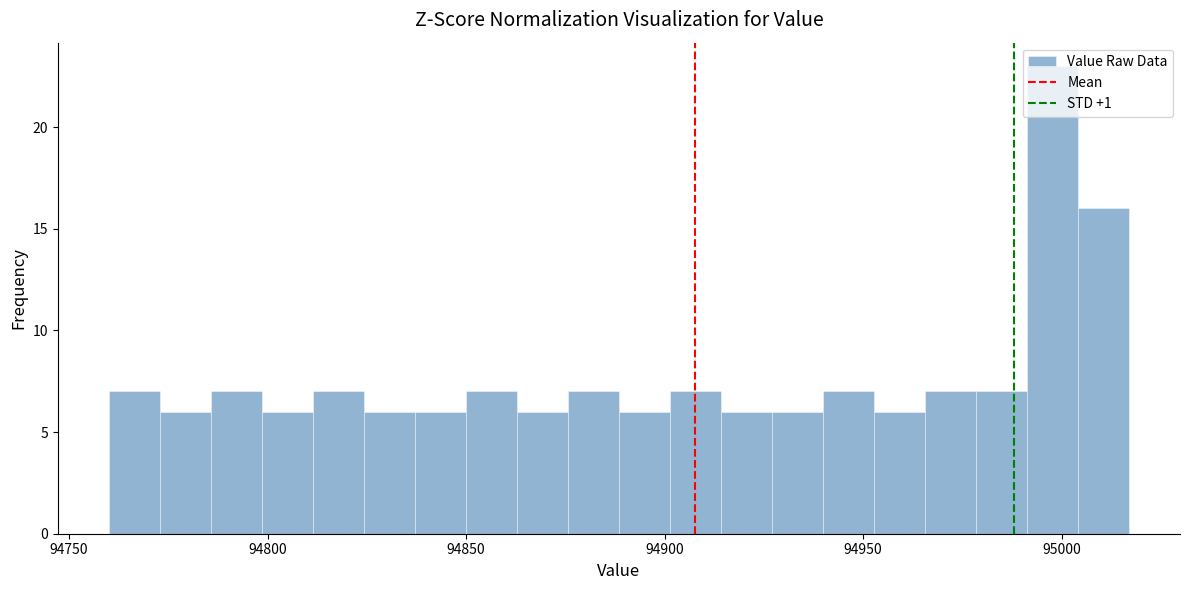

Read against the x-axis, roughly where is the centre of the tallest bar?

95000